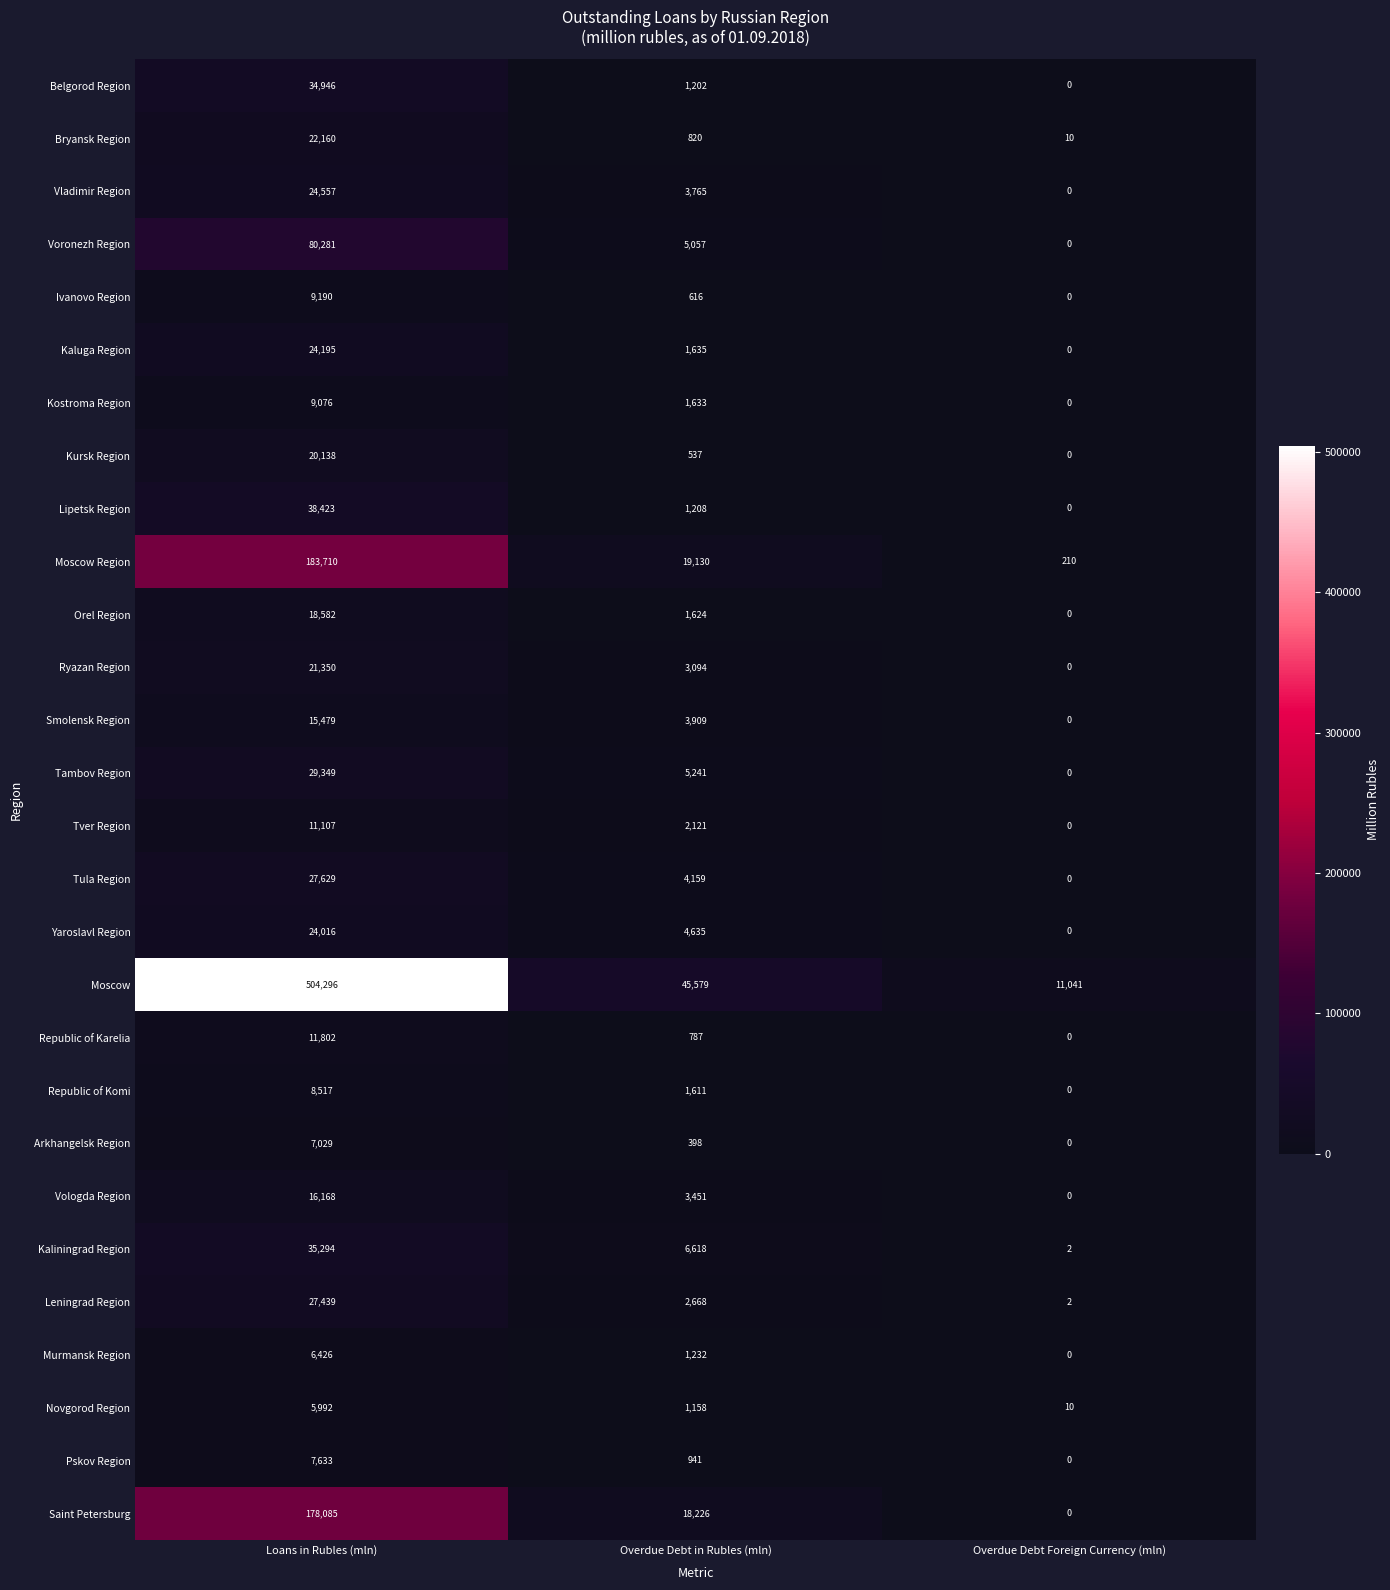

Where is Moscow Region nearest to the value 91960?

Overdue Debt in Rubles (mln)